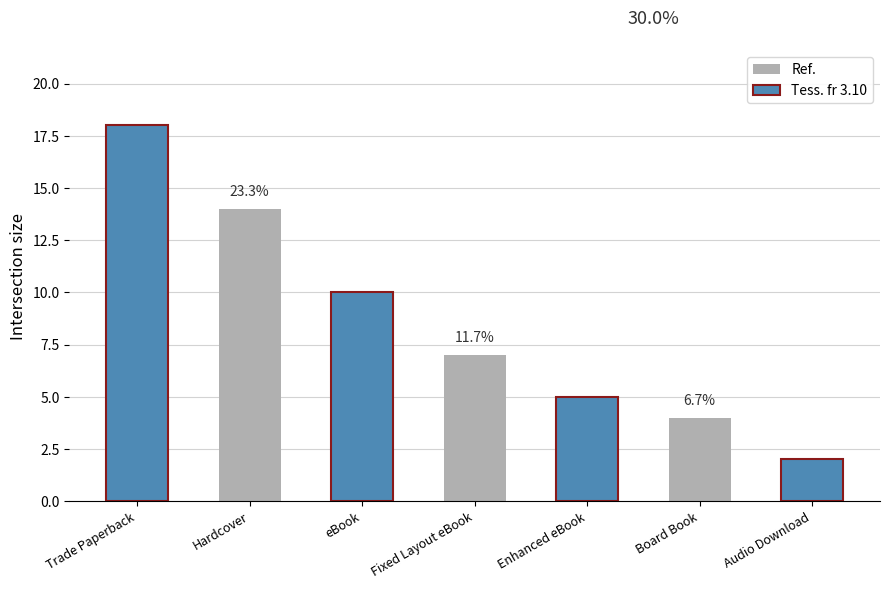

Reading left to right, transcribe all the data shown in this chart.

18	14	10	7	5	4	2